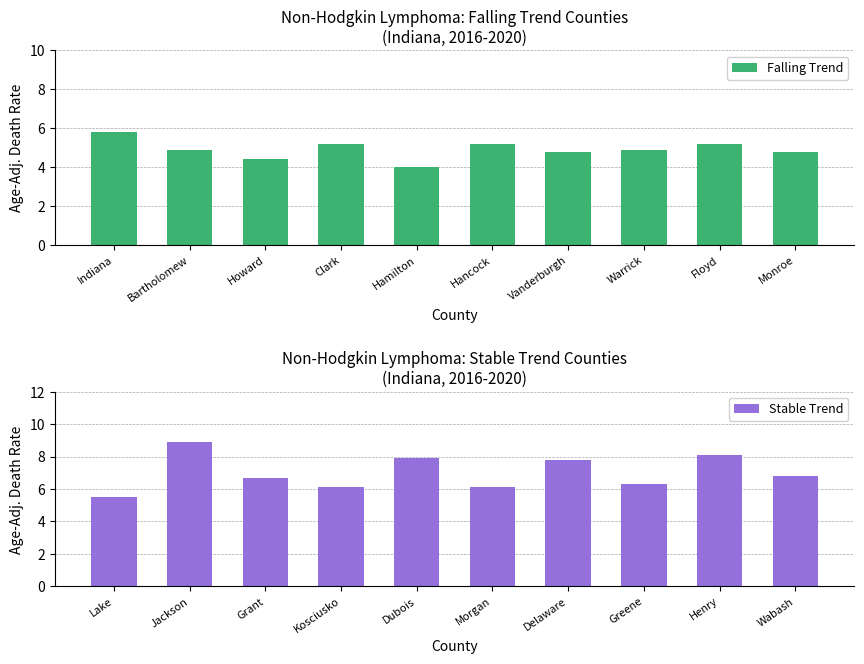

How many data points in Falling Trend are above 4?

9